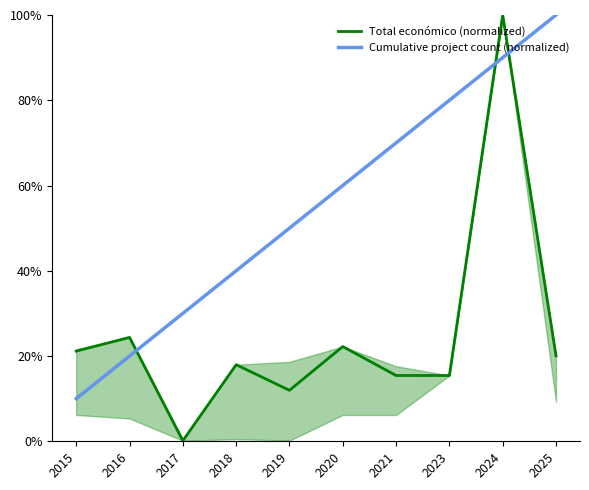

Which series ends up on top after the final intersection of Total económico (normalized) and Cumulative project count (normalized)?

Cumulative project count (normalized)